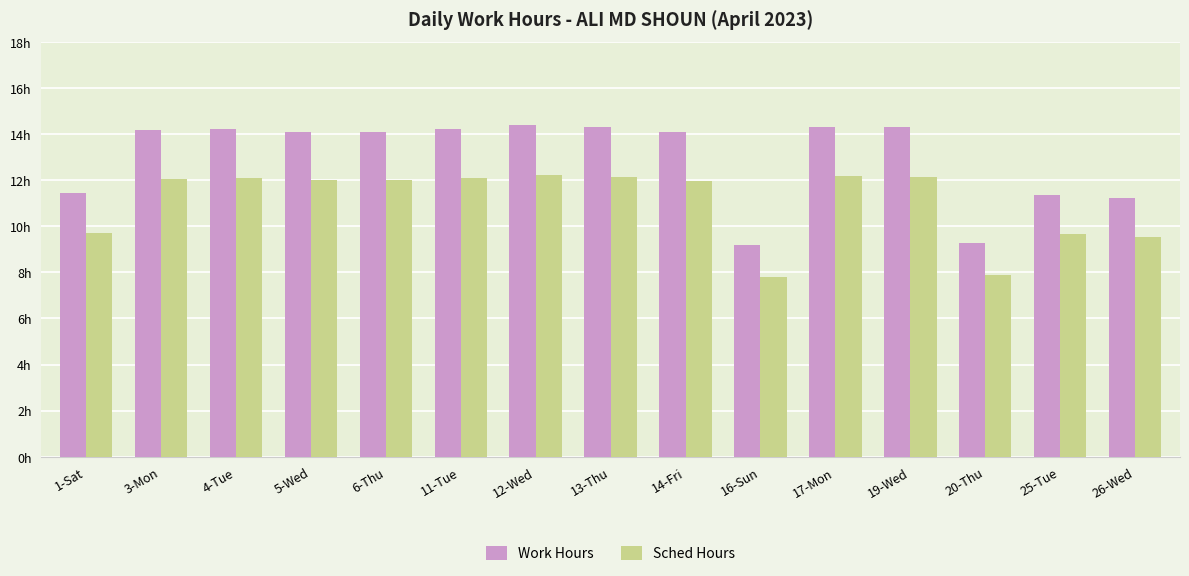

Reading left to right, transcribe all the data shown in this chart.

Work Hours: 11.4	14.2	14.2	14.1	14.1	14.2	14.4	14.3	14.1	9.2	14.3	14.3	9.3	11.4	11.2
Sched Hours: 9.7	12.1	12.1	12.0	12.0	12.1	12.2	12.2	12.0	7.8	12.2	12.2	7.9	9.7	9.5